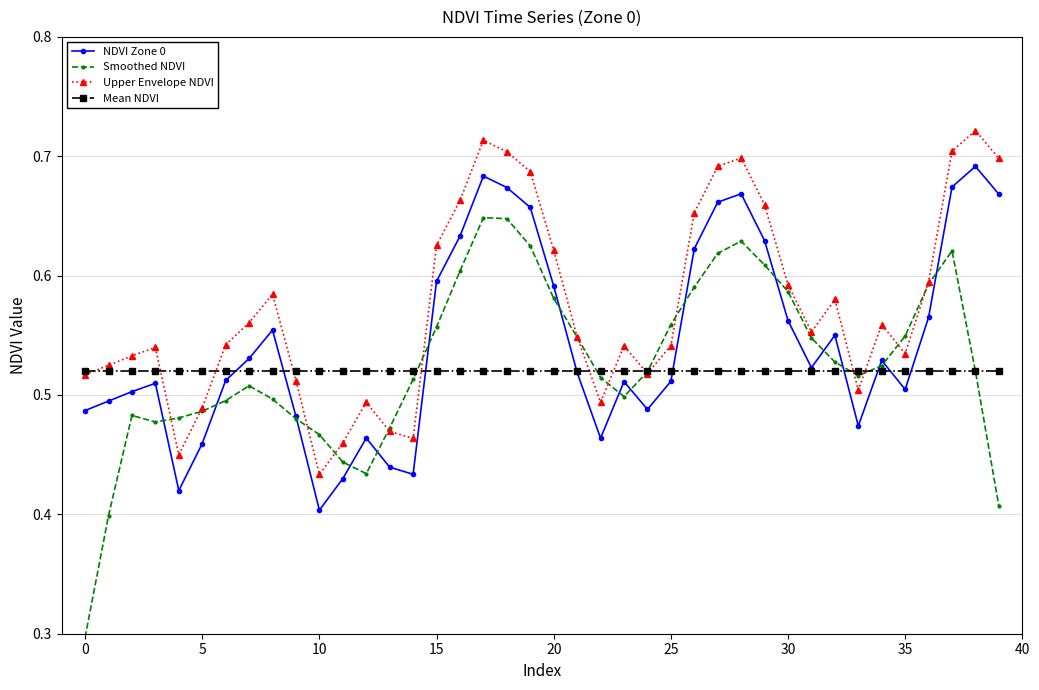

What is the difference between the second highest and second lowest values in the NDVI Zone 0 series?

0.3